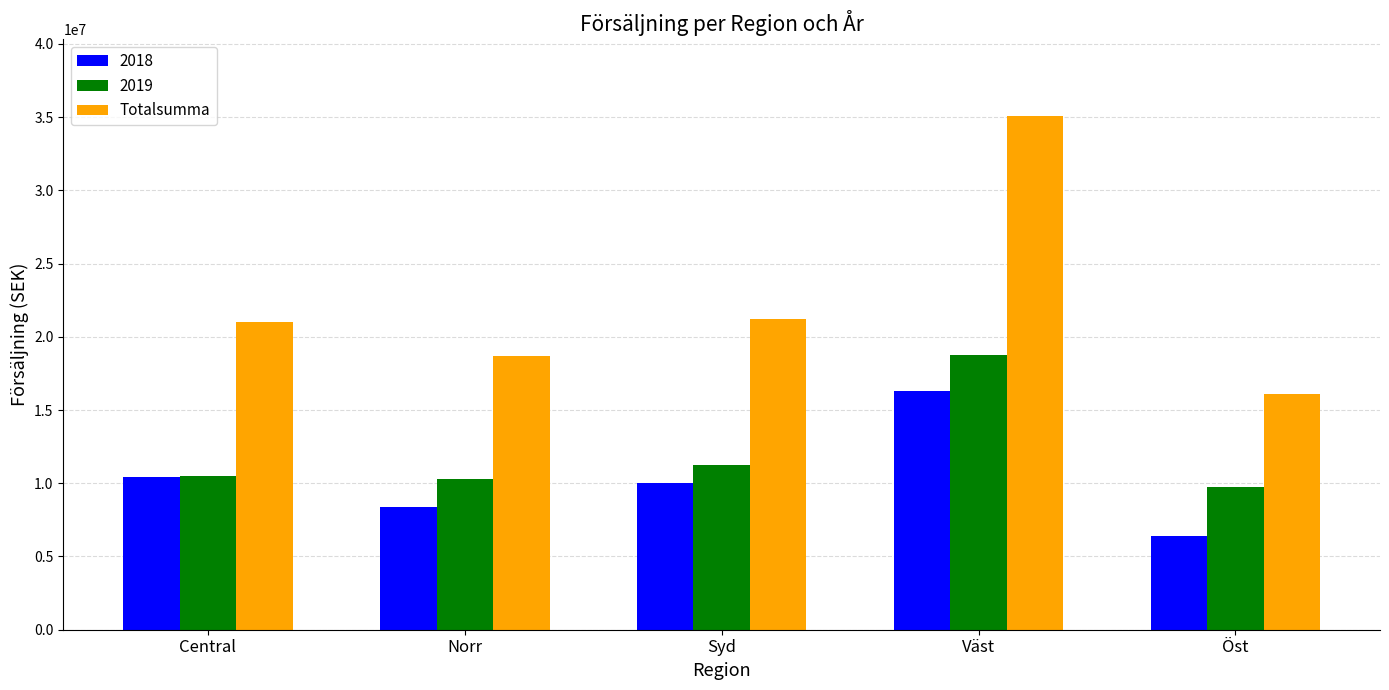

True or false: Totalsumma has a value of 20978385.3 at Central.

True